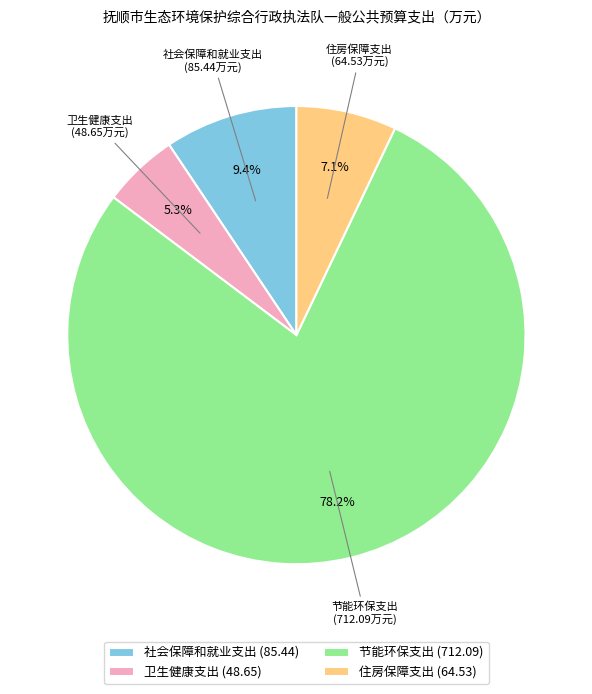

What is the smallest slice in the pie chart?

卫生健康支出